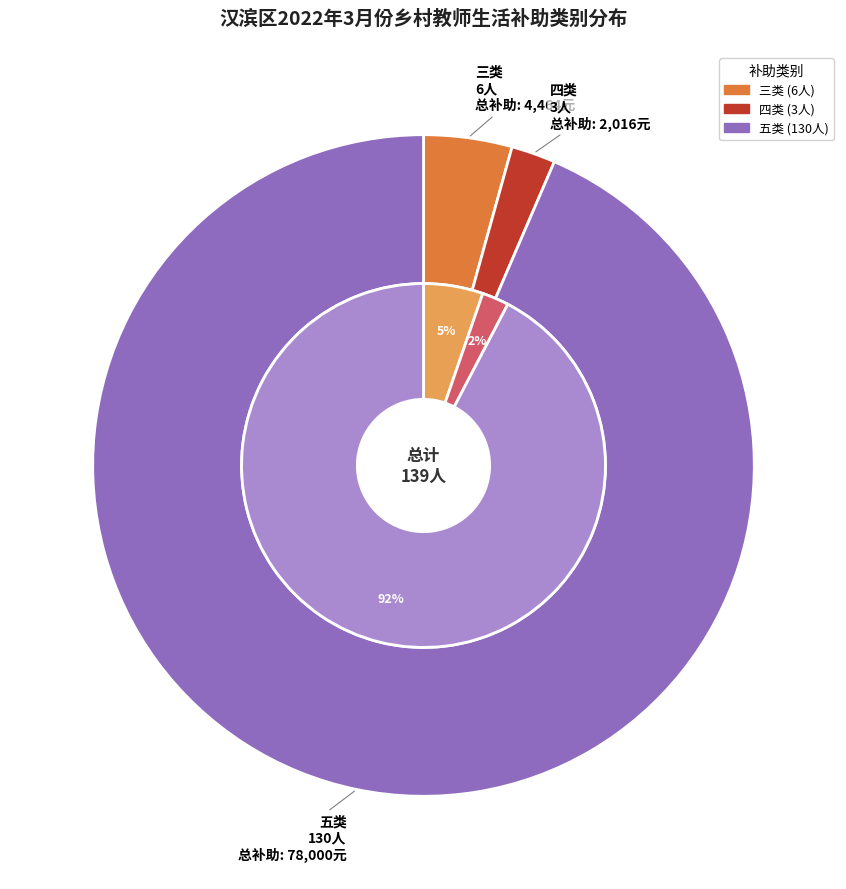

Which category has the biggest portion of the pie?

五类